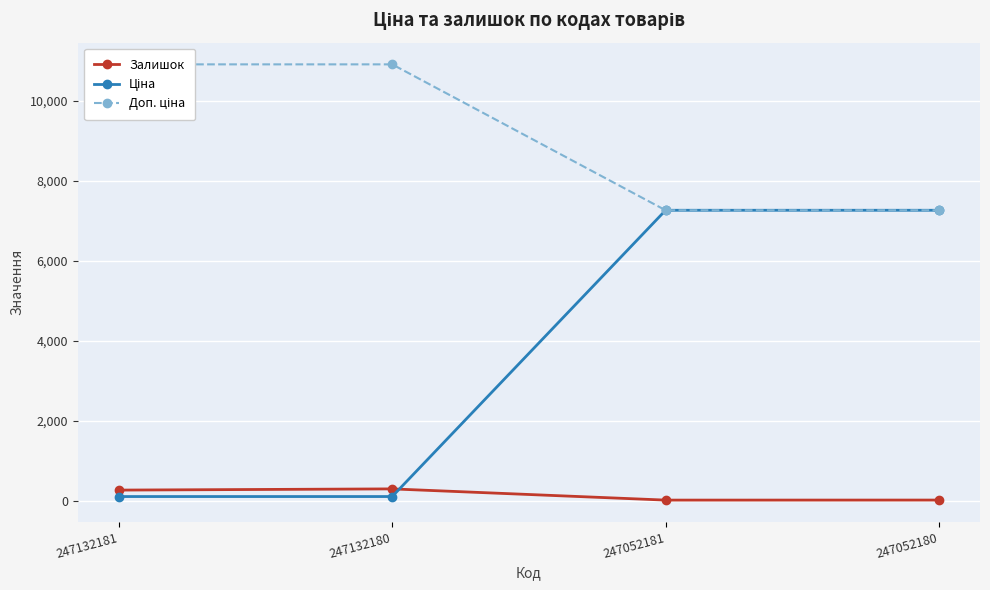

What are all the series names shown in the legend?

Залишок, Ціна, Доп. ціна